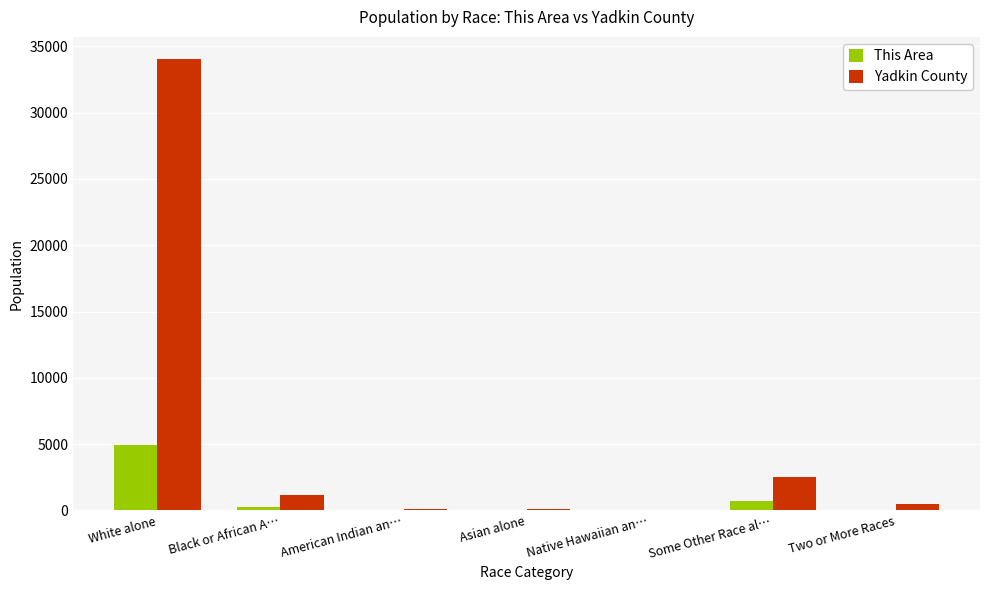

What is the approximate value of This Area at Asian alone, to the nearest 10?

20